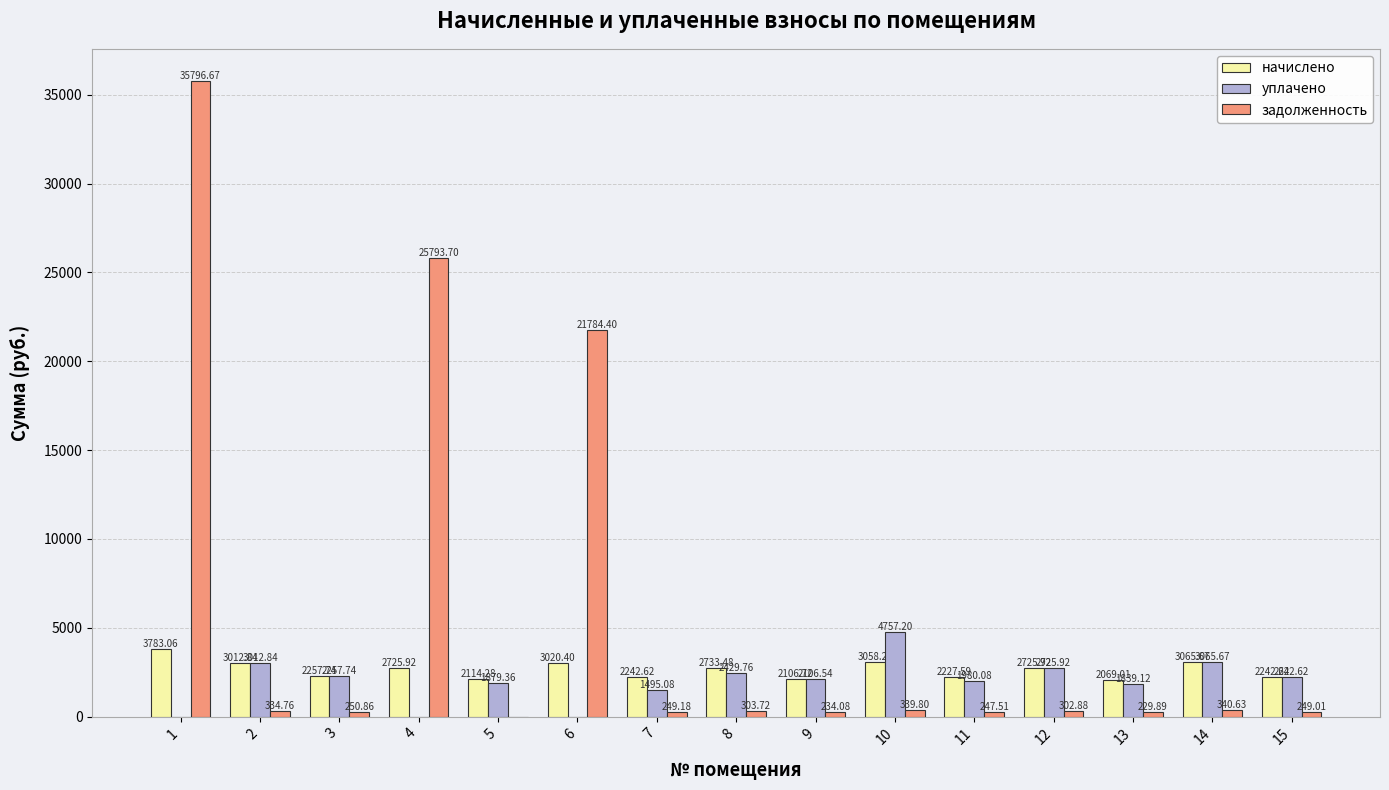

How many values in задолженность are above zero?

14